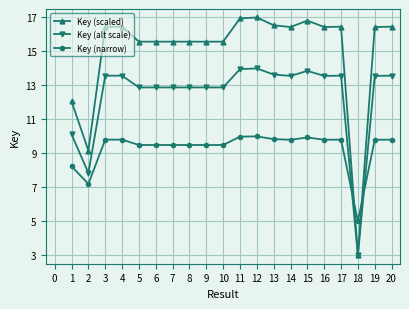

Between 2 and 13, which series saw the biggest shift?

Key (scaled)